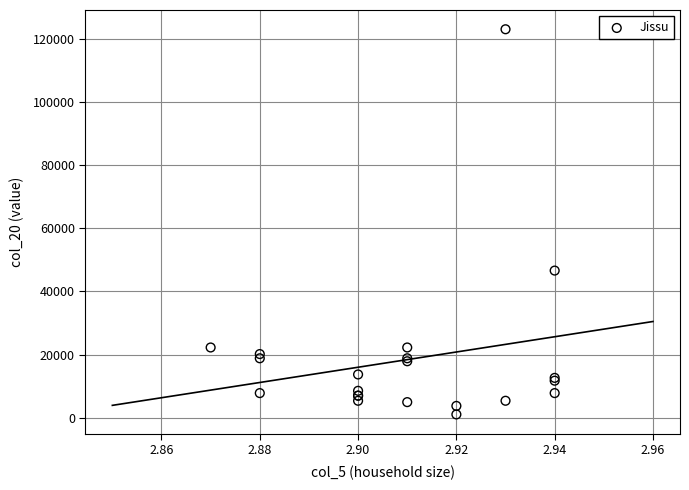

What Y value in the scatter plot is closest to 62051?

46604